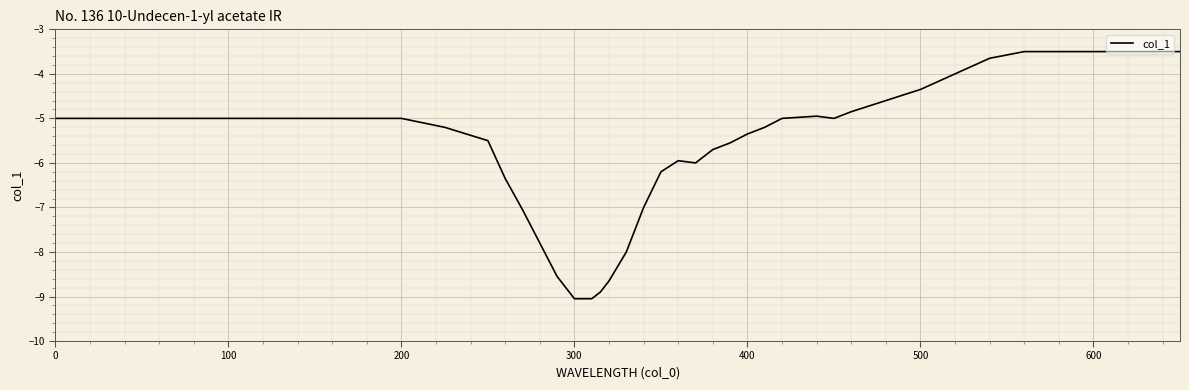

Does the chart have visible grid lines?

Yes